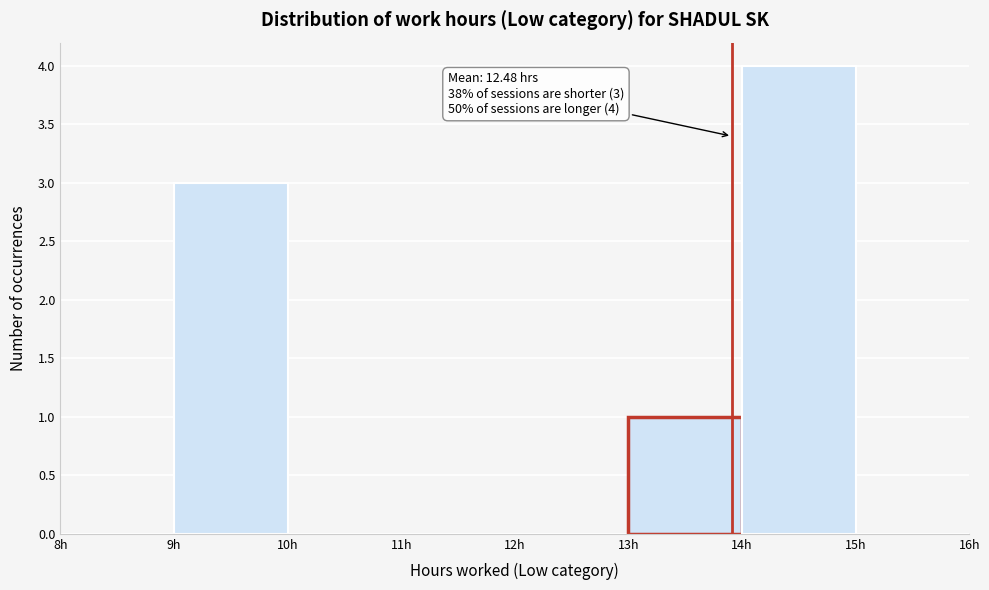

Which range on the x-axis has the tallest bar?

14 to 15